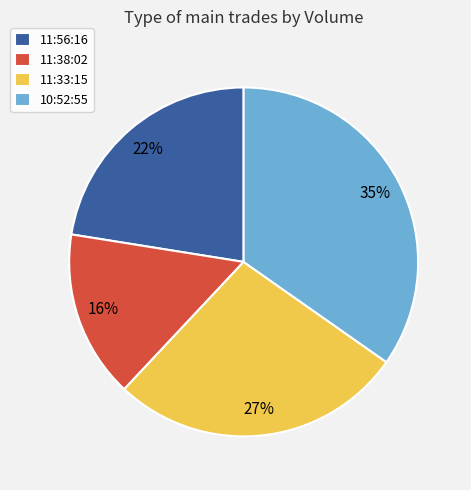

Between 10:52:55 and 11:38:02, which is larger?

10:52:55